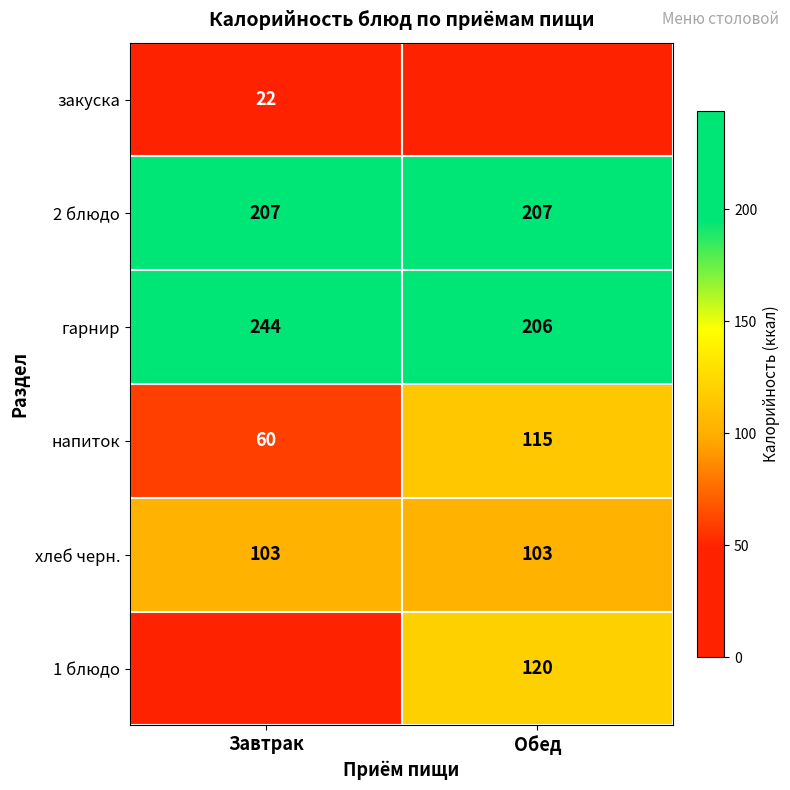

Is it true that 1 блюдо equals 120 at Обед?

True